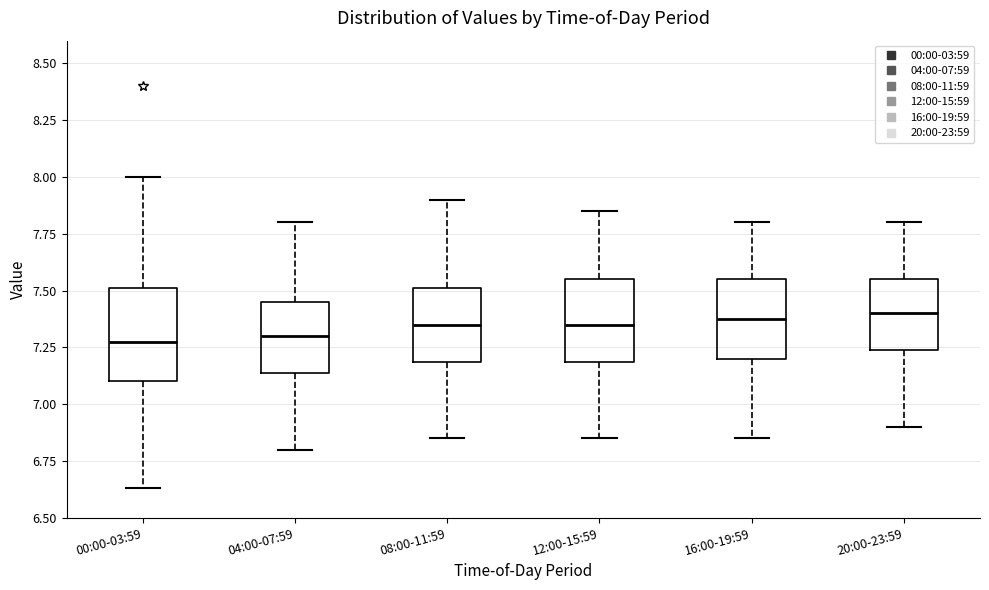

Where does the upper whisker of the box for 16:00-19:59 end on the y-axis? The values are not printed on the chart, so give them approximately, as read against the axis.

7.80